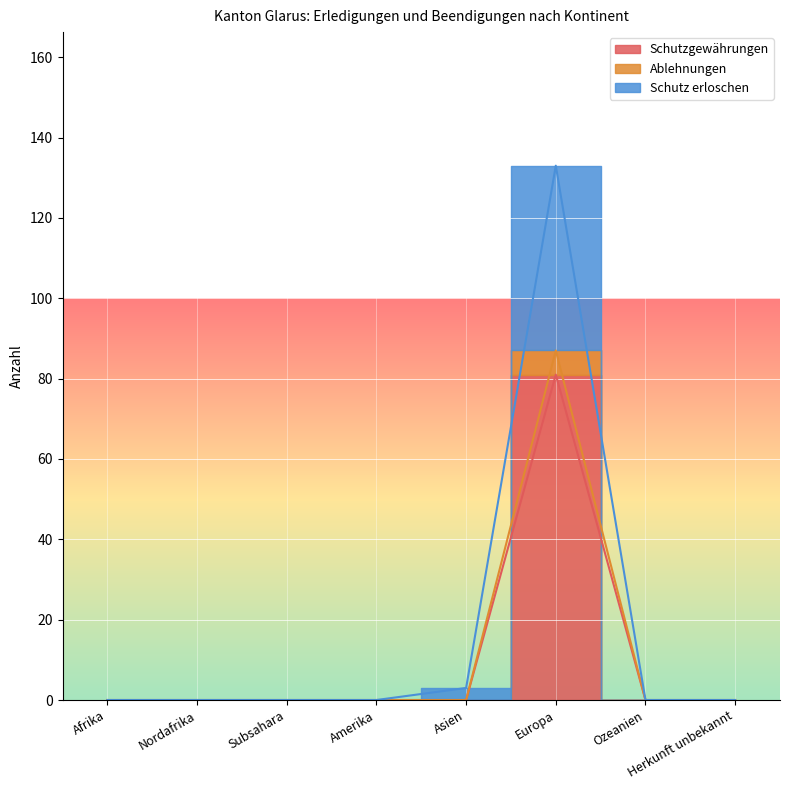

In Schutzgewährungen, how many points are higher than both neighbors (excluding endpoints)?

1